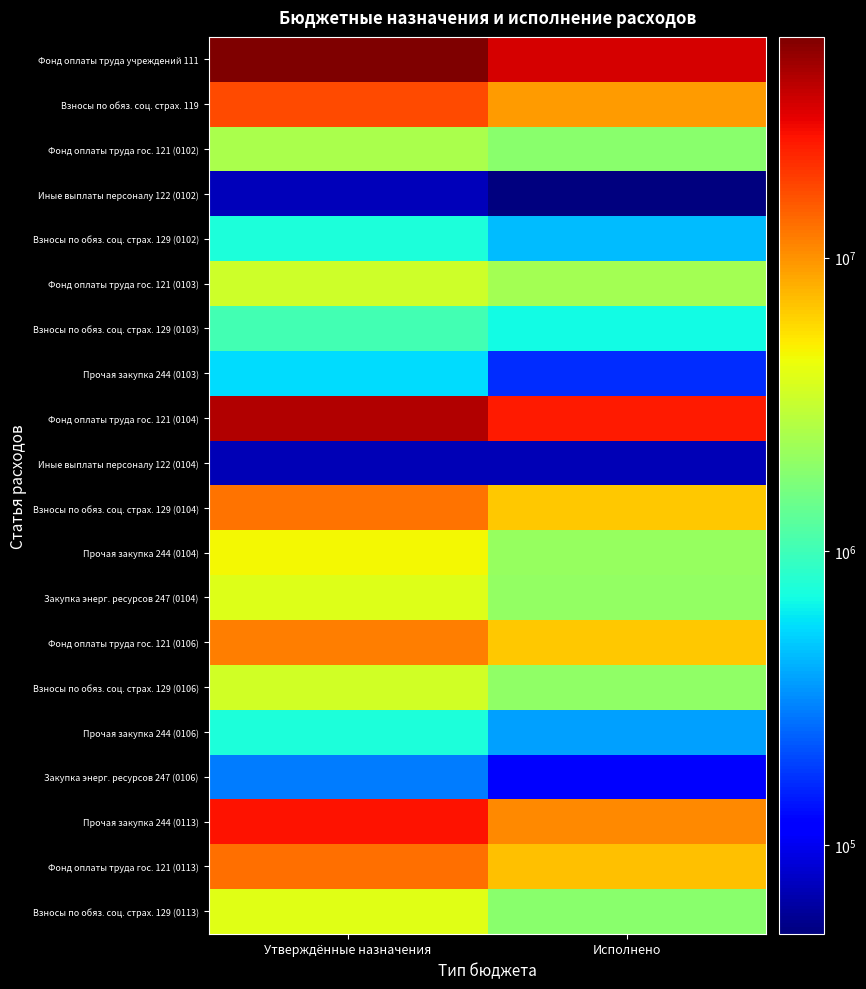

Reading left to right, what are all the values shown in this chart?

Фонд оплаты труда учреждений 111: Утверждённые назначения=56366998.0	Исполнено=32838815.5
Взносы по обяз. соц. страх. 119: Утверждённые назначения=17022832.0	Исполнено=9456234.6
Фонд оплаты труда гос. 121 (0102): Утверждённые назначения=2506944.0	Исполнено=1876881.6
Иные выплаты персоналу 122 (0102): Утверждённые назначения=73228.6	Исполнено=50000.0
Взносы по обяз. соц. страх. 129 (0102): Утверждённые назначения=757097.0	Исполнено=444672.9
Фонд оплаты труда гос. 121 (0103): Утверждённые назначения=3406380.0	Исполнено=2345205.0
Взносы по обяз. соц. страх. 129 (0103): Утверждённые назначения=1028727.0	Исполнено=682924.9
Прочая закупка 244 (0103): Утверждённые назначения=547400.0	Исполнено=167101.9
Фонд оплаты труда гос. 121 (0104): Утверждённые назначения=41392037.9	Исполнено=24084314.3
Иные выплаты персоналу 122 (0104): Утверждённые назначения=71056.7	Исполнено=71056.7
Взносы по обяз. соц. страх. 129 (0104): Утверждённые назначения=12476143.1	Исполнено=6733140.0
Прочая закупка 244 (0104): Утверждённые назначения=4683310.0	Исполнено=2143864.9
Закупка энерг. ресурсов 247 (0104): Утверждённые назначения=3852836.4	Исполнено=2058452.0
Фонд оплаты труда гос. 121 (0106): Утверждённые назначения=11495900.0	Исполнено=6707811.7
Взносы по обяз. соц. страх. 129 (0106): Утверждённые назначения=3451761.0	Исполнено=1996256.1
Прочая закупка 244 (0106): Утверждённые назначения=751385.2	Исполнено=364155.3
Закупка энерг. ресурсов 247 (0106): Утверждённые назначения=288813.8	Исполнено=114070.5
Прочая закупка 244 (0113): Утверждённые назначения=25882883.6	Исполнено=10772451.3
Фонд оплаты труда гос. 121 (0113): Утверждённые назначения=13036300.0	Исполнено=7137813.1
Взносы по обяз. соц. страх. 129 (0113): Утверждённые назначения=3932968.0	Исполнено=1883141.4